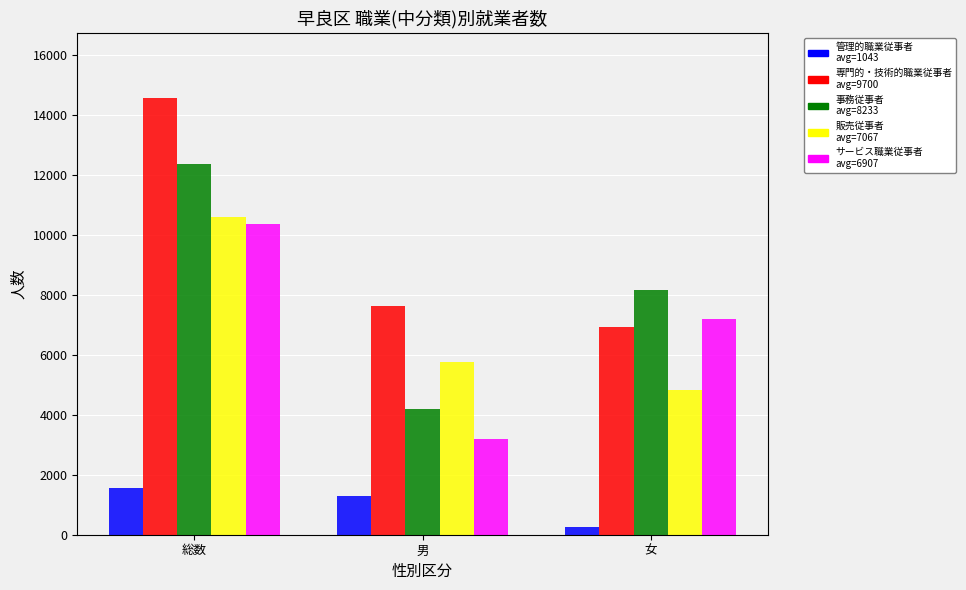

Reading left to right, transcribe all the data shown in this chart.

管理的職業従事者: 1560	1300	270
専門的・技術的職業従事者: 14550	7640	6910
事務従事者: 12350	4180	8170
販売従事者: 10600	5770	4830
サービス職業従事者: 10360	3180	7180